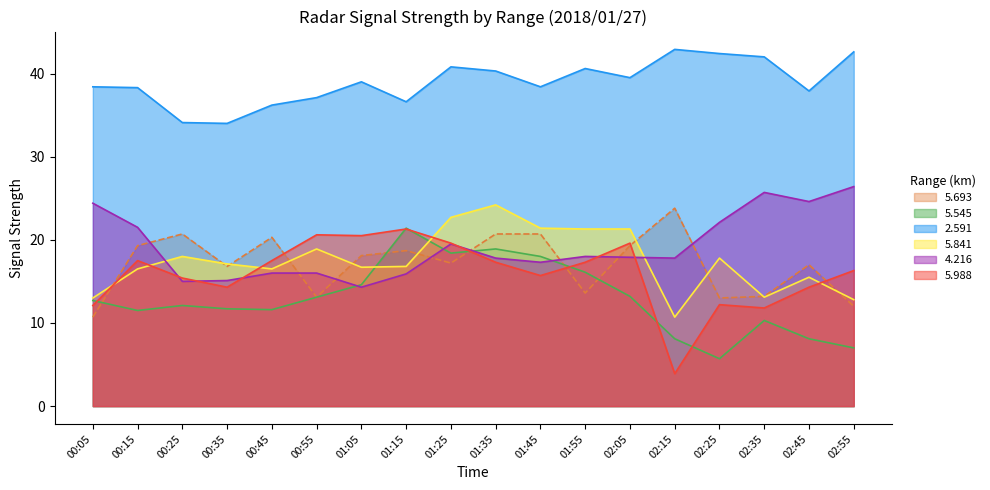

The 5.841 series shows 17.8 at 02:25. True or false?

True